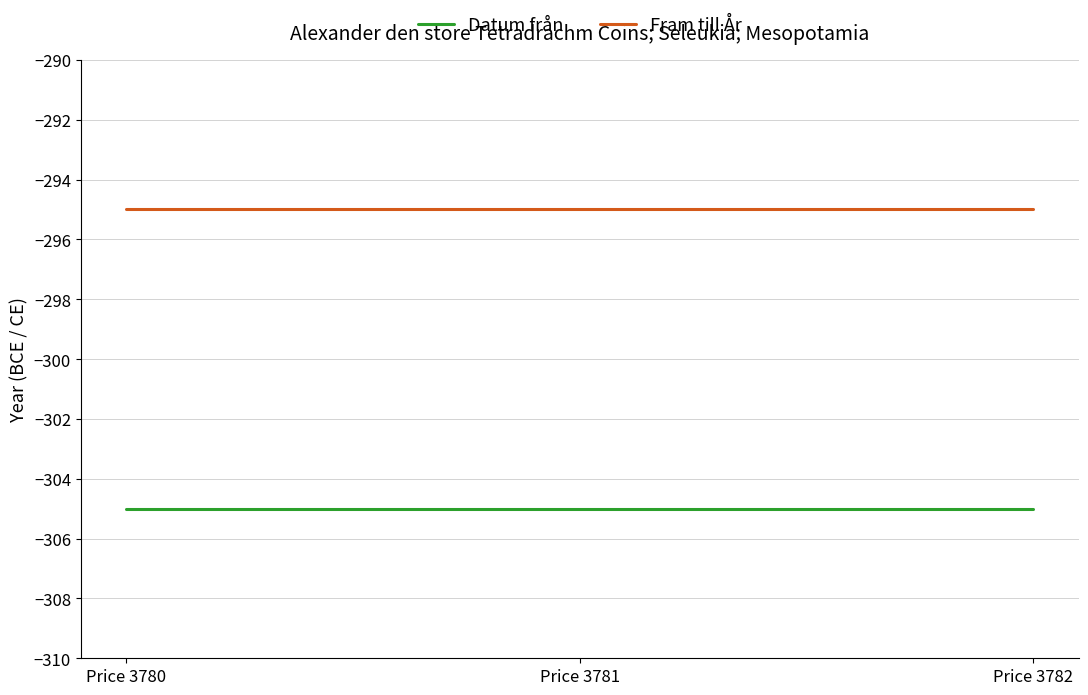

List the series in order of their overall mean, lowest first.

Datum från, Fram till År